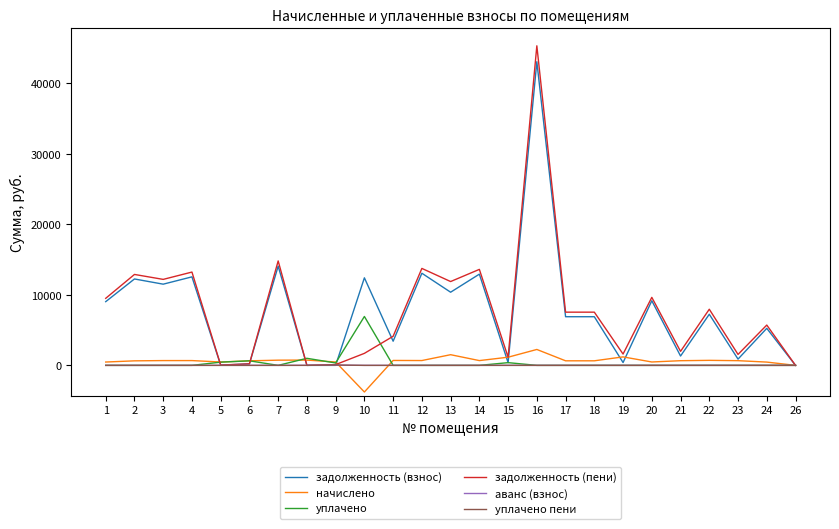

What is the average value of the уплачено series?

390.3